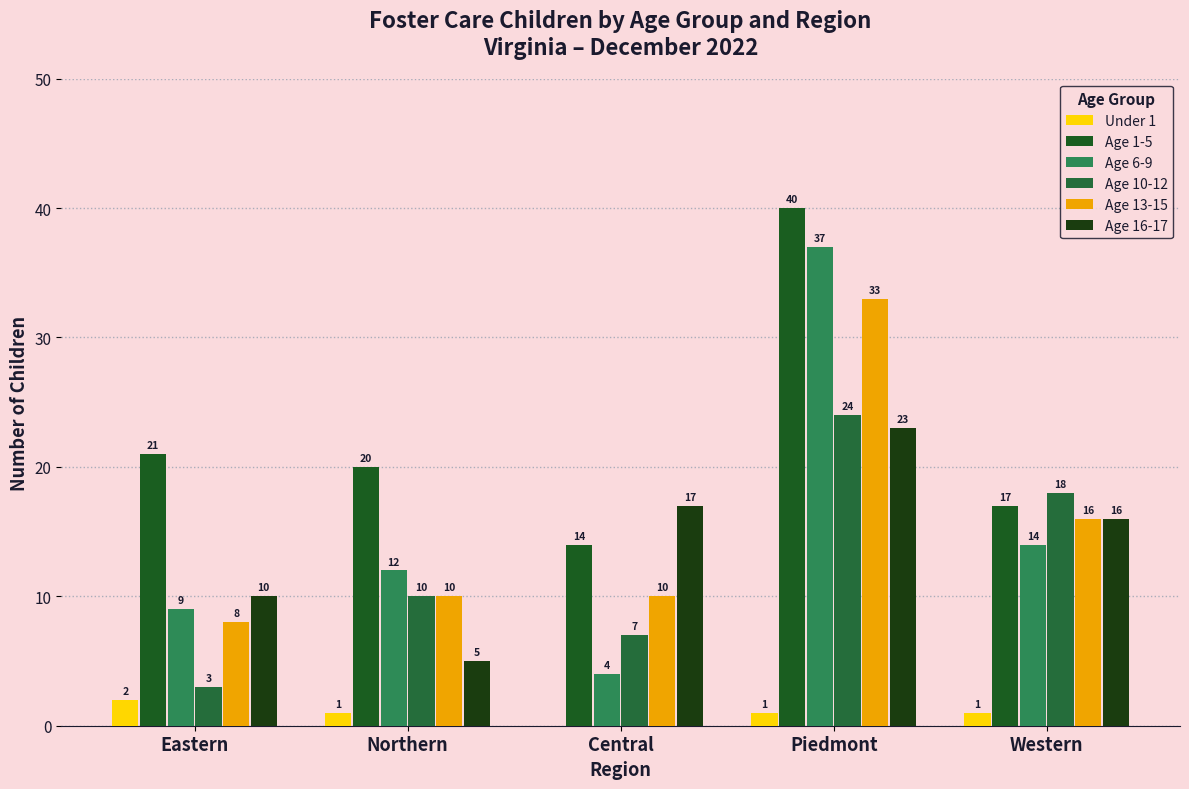

Read the Age 1-5 value at Central, to the nearest 10.

10